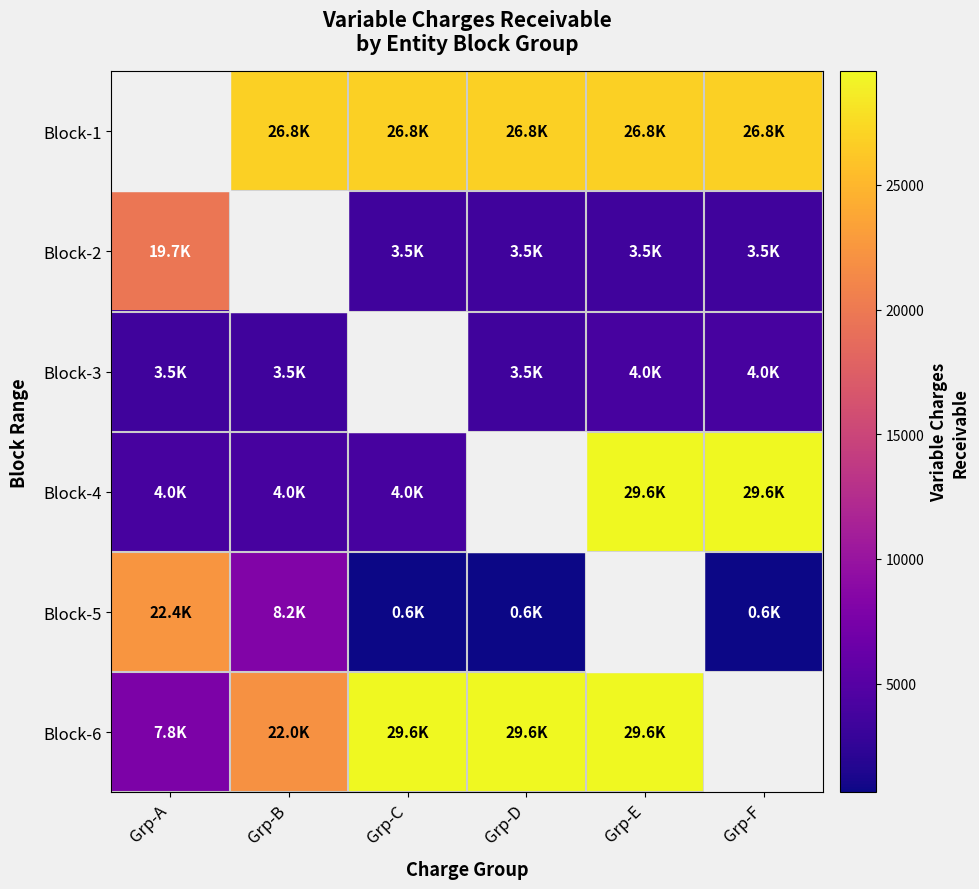

How many categories are shown in the chart?

6